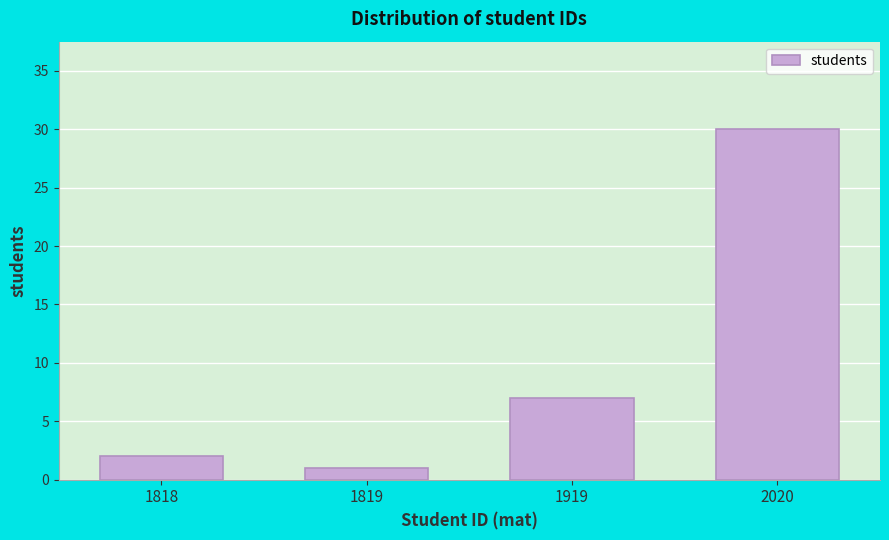

Reading left to right, list all the values displayed in this chart.

2	1	7	30